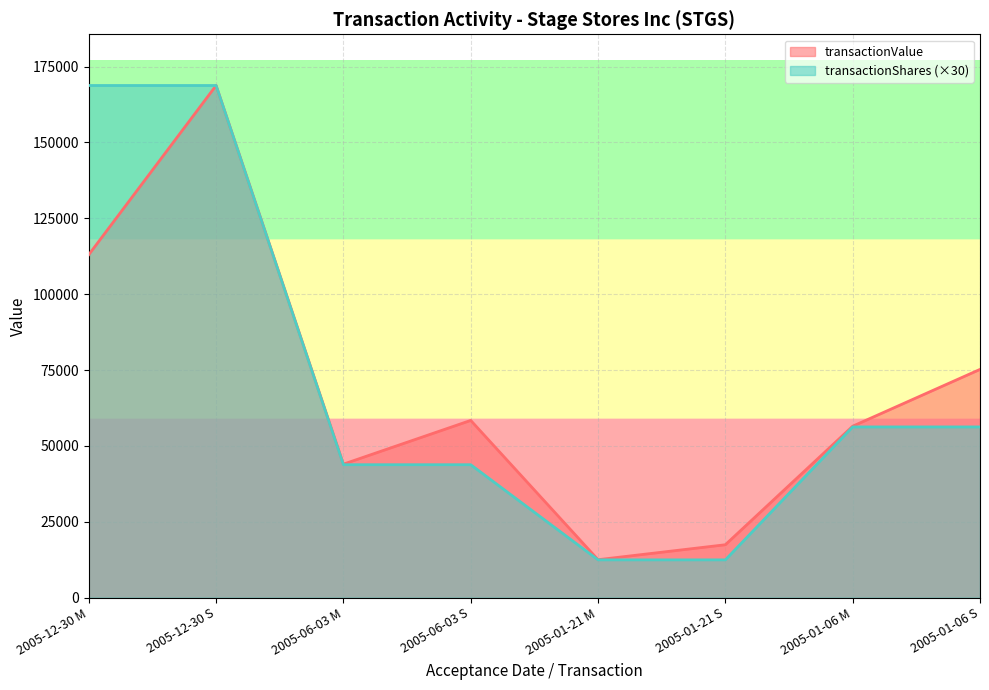

The value of transactionShares at 2005-01-06 M is 56250. True or false?

True